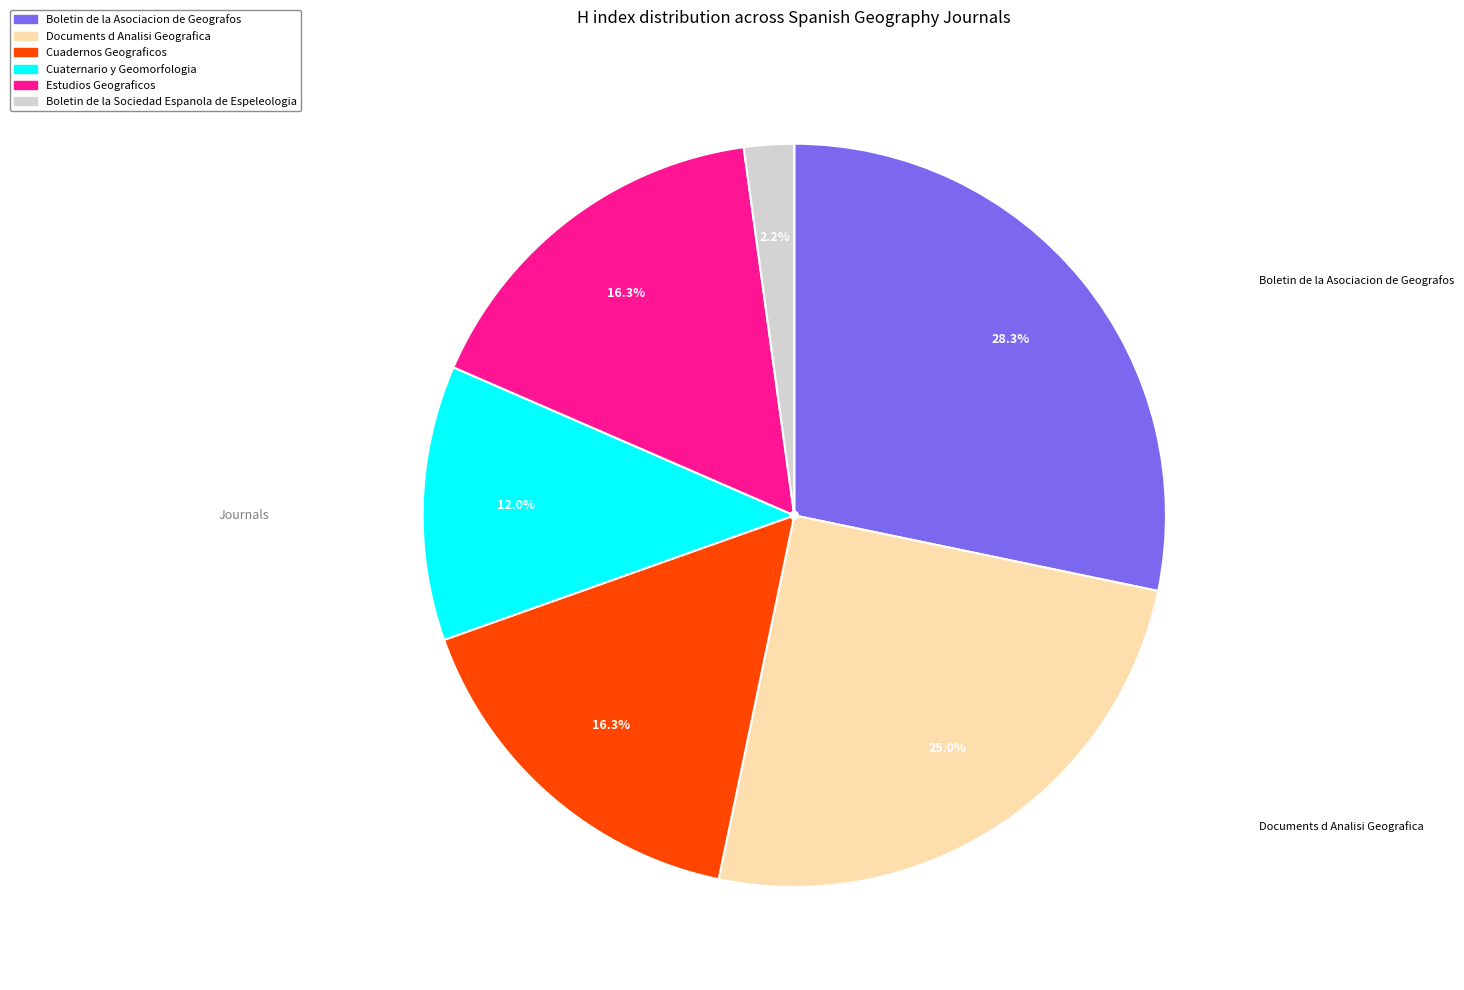

Which has a higher value, Documents d Analisi Geografica or Cuaternario y Geomorfologia?

Documents d Analisi Geografica